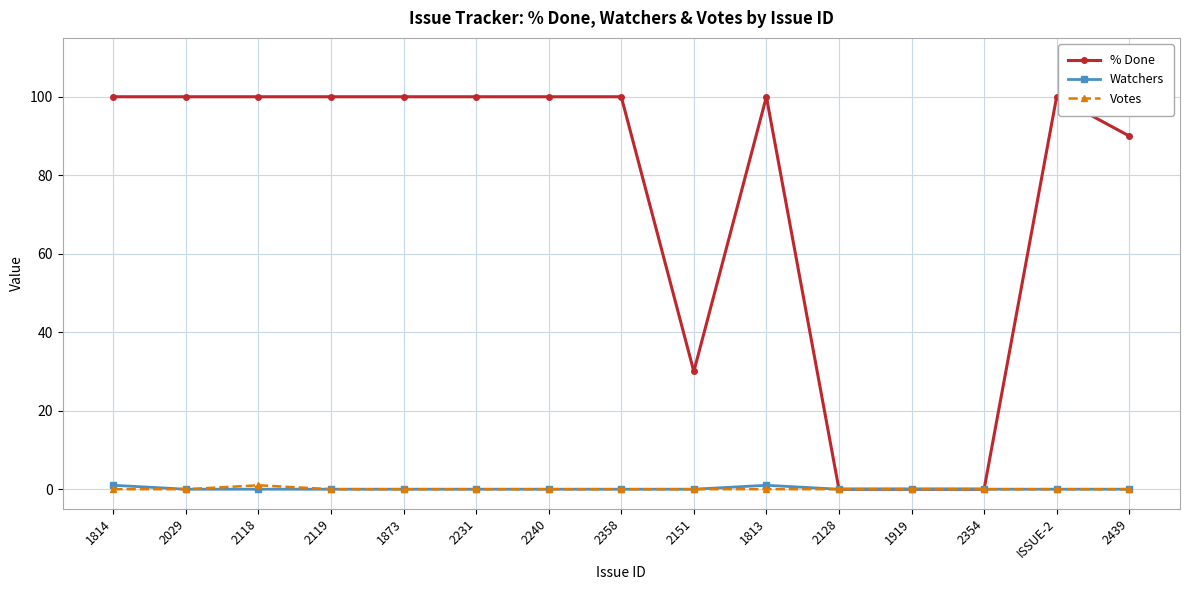

Which series changed the most between 2118 and 2439?

% Done